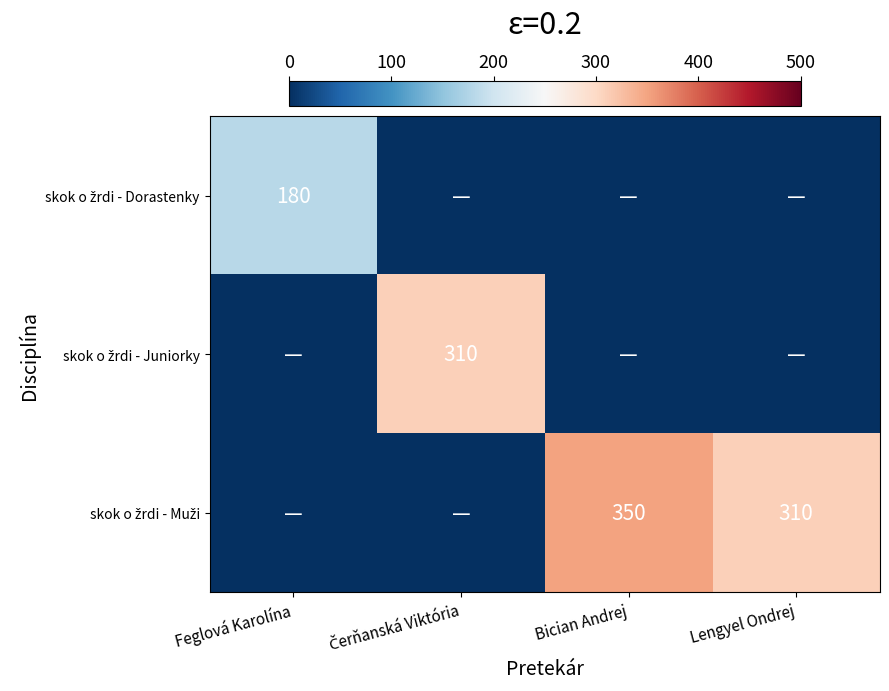

Which series has the widest spread of values?

skok o žrdi - Muži